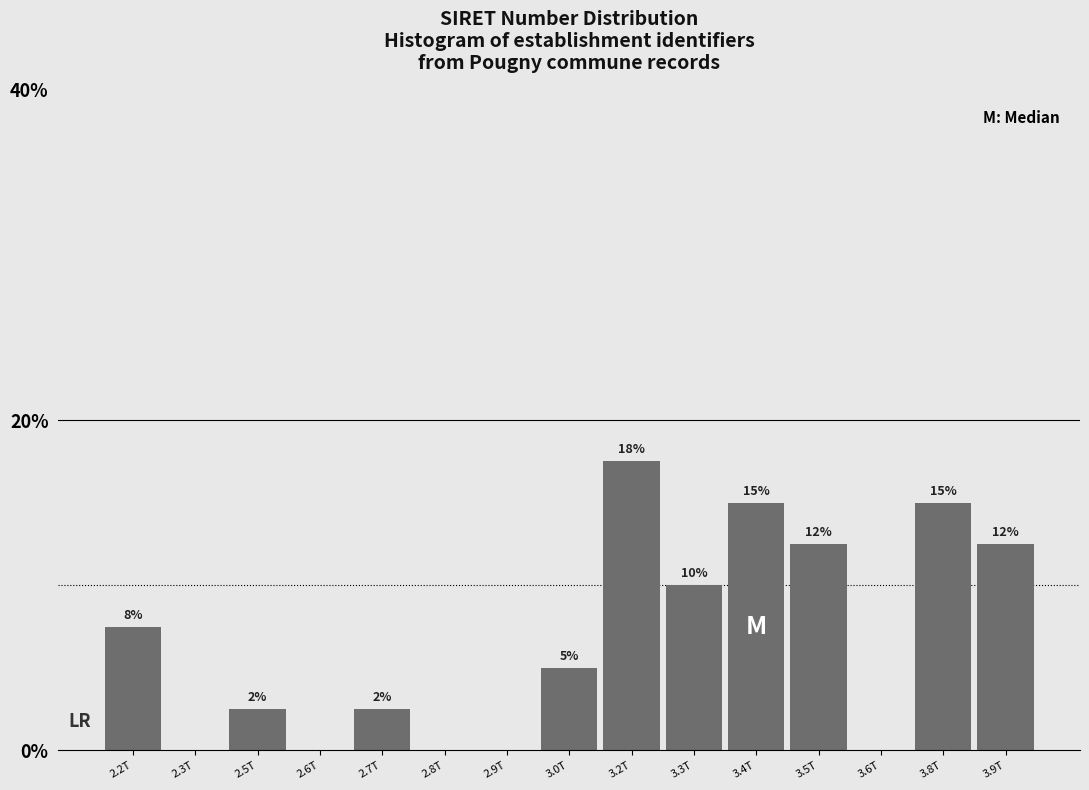

Are the bars horizontal?

No